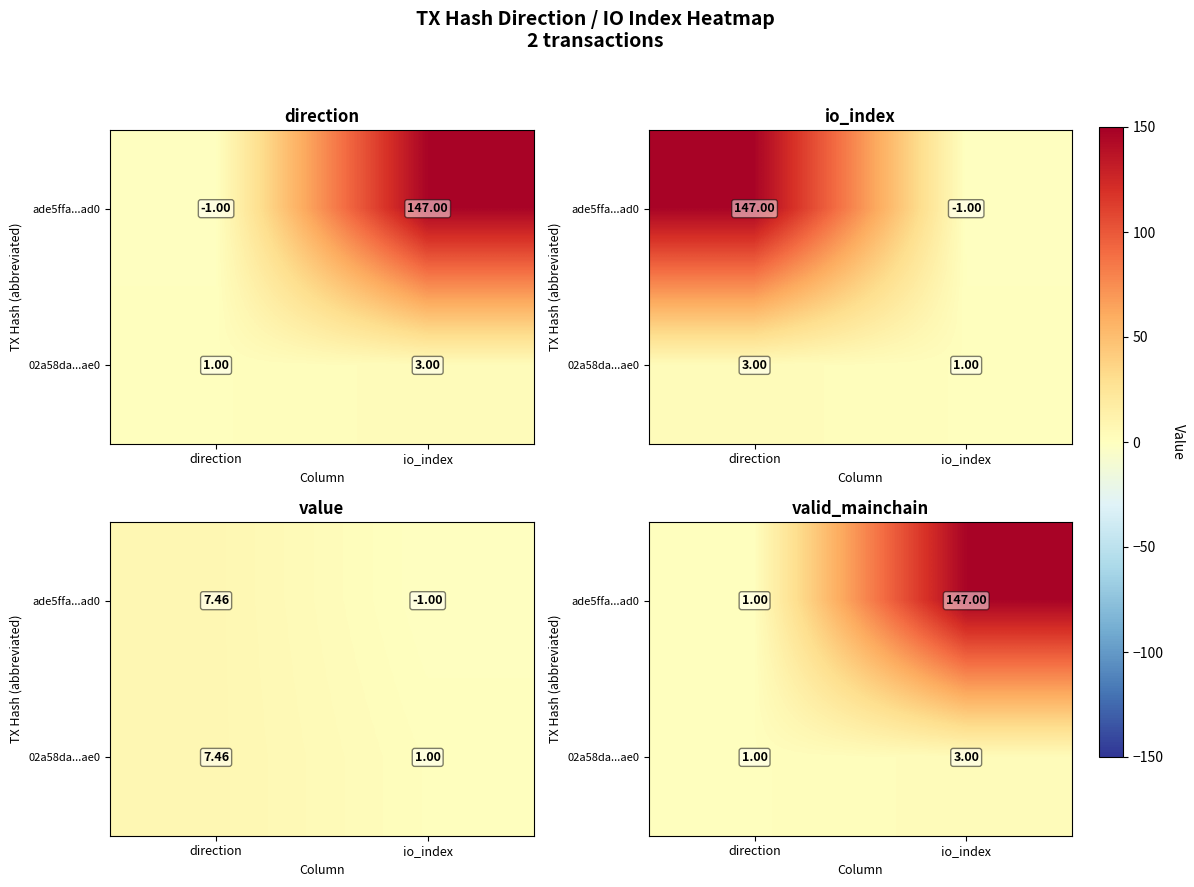

What is the maximum value shown in the chart?

147